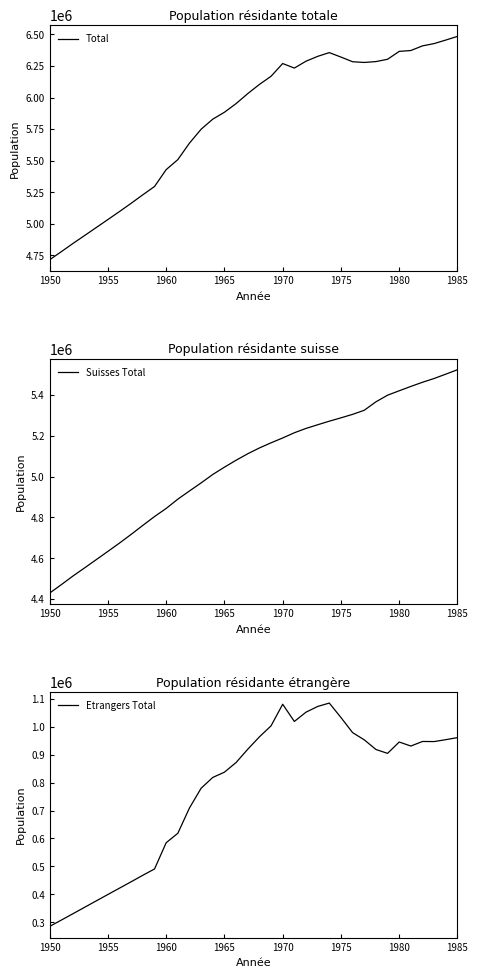

True or false: Etrangers Total has more than 1 interior local peaks.

True